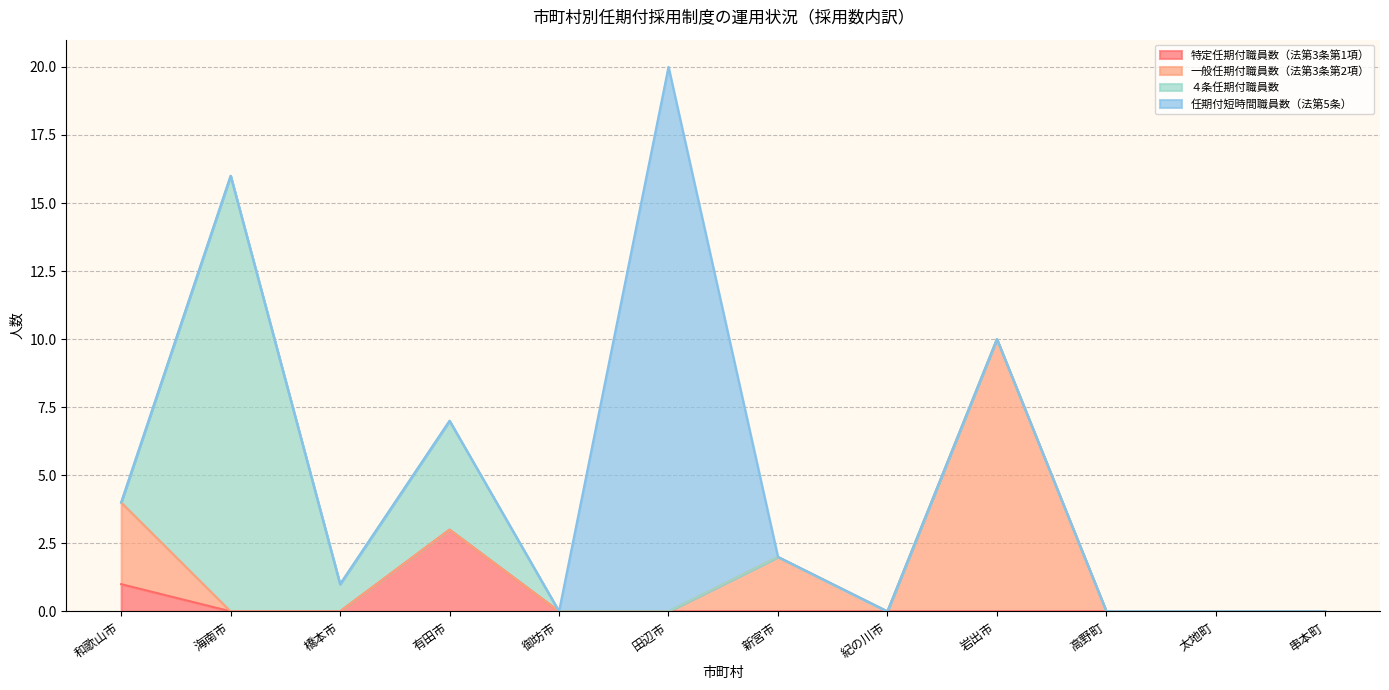

Rank the series at 串本町 from lowest to highest value.

特定任期付職員数（法第3条第1項）, 一般任期付職員数（法第3条第2項）, ４条任期付職員数, 任期付短時間職員数（法第5条）